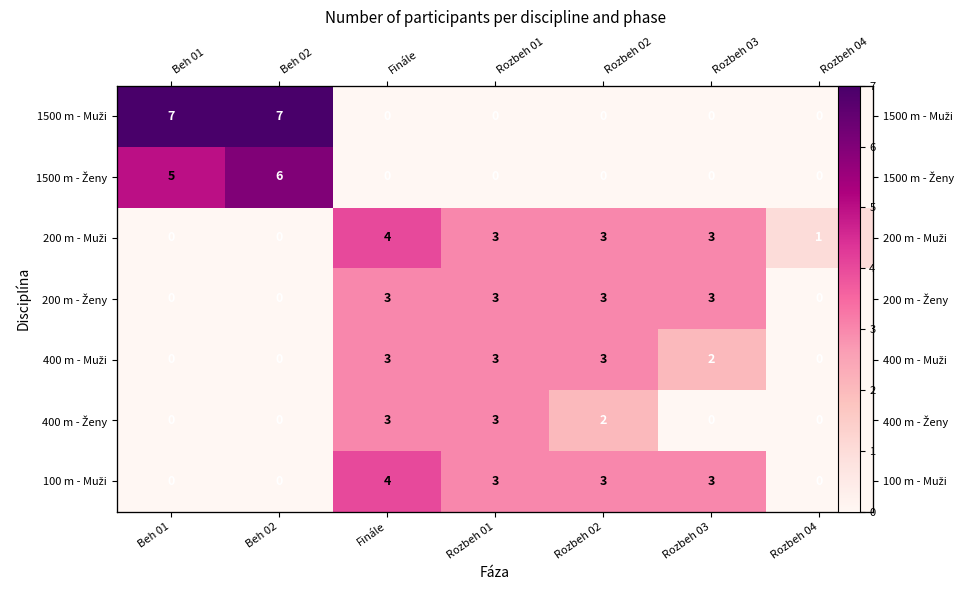

What value does the 200 m - Muži series have at Finále?

4